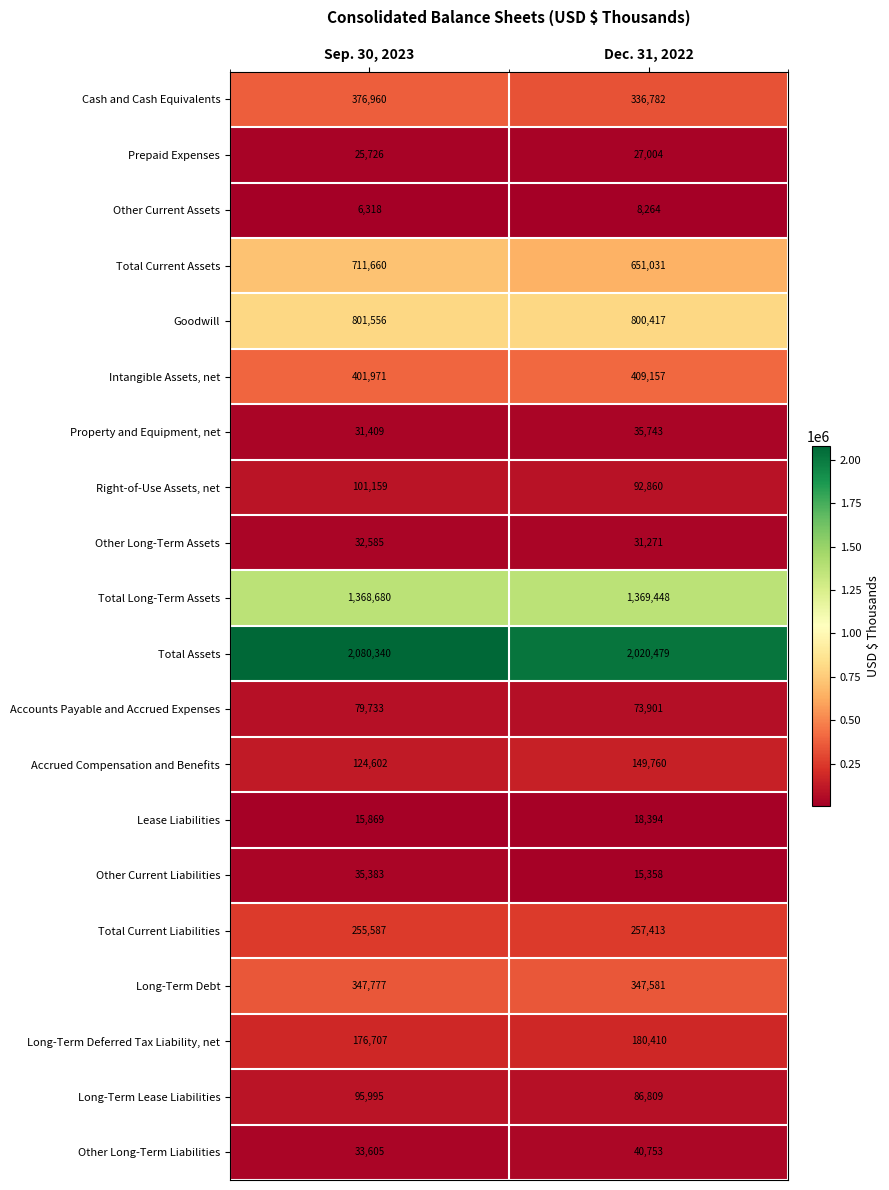

Is the value of Intangible Assets, net at Sep. 30, 2023 greater than the value of Total Current Liabilities at Sep. 30, 2023?

Yes